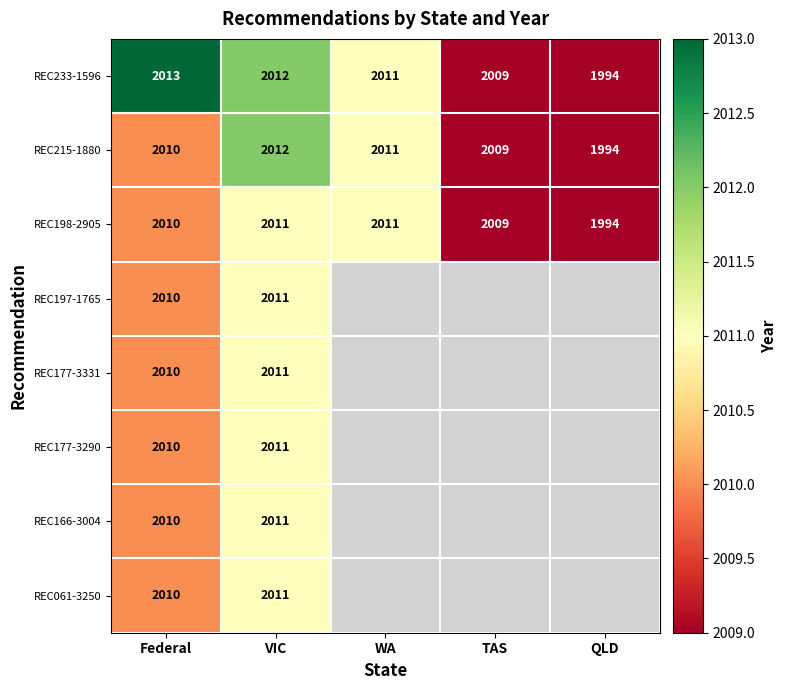

Is it true that REC198-2905 equals 2009 at TAS?

True